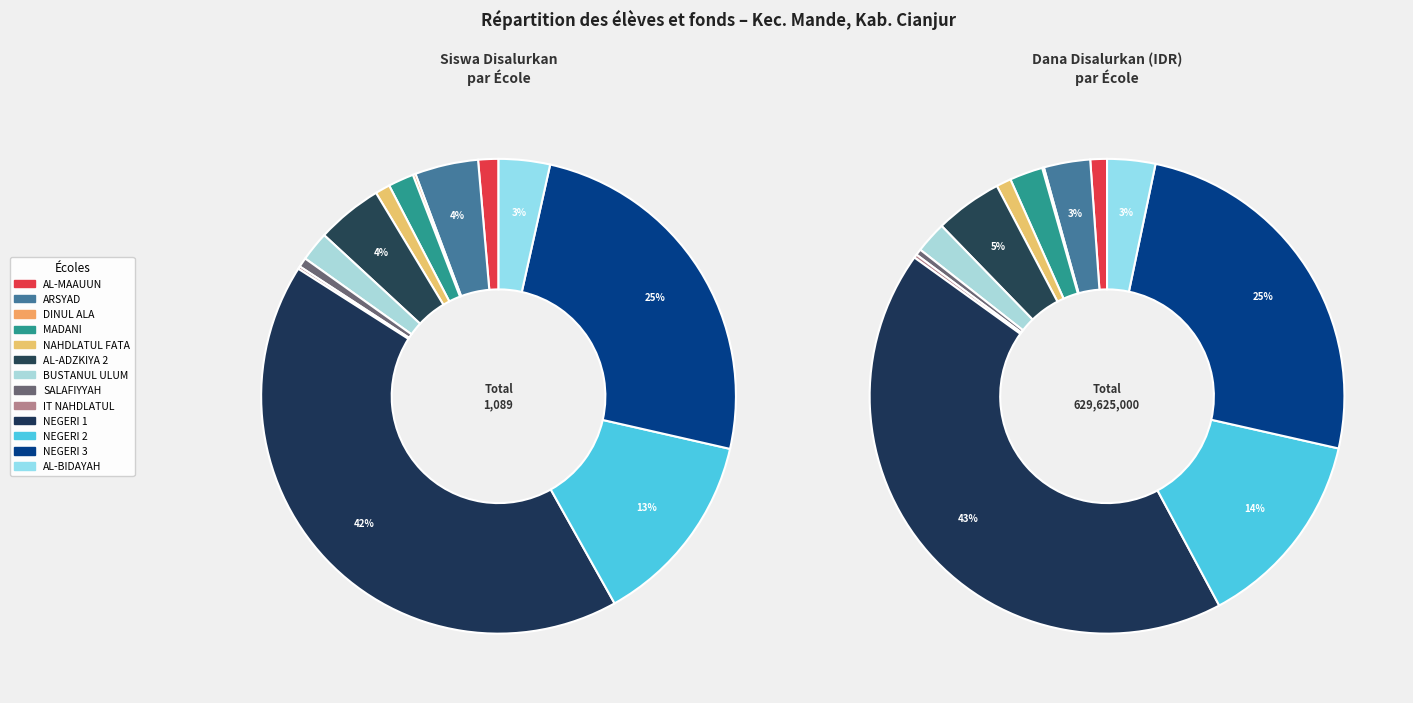

How many slices are in this pie chart?

13